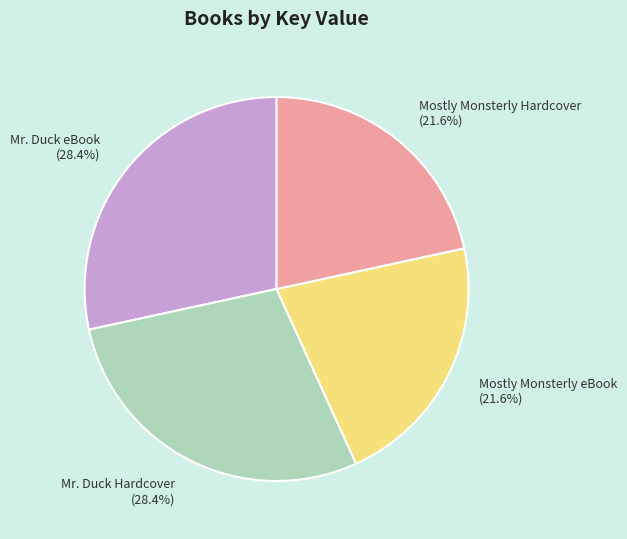

Does Mr. Duck eBook (28.4%) account for over 50% of the chart?

No